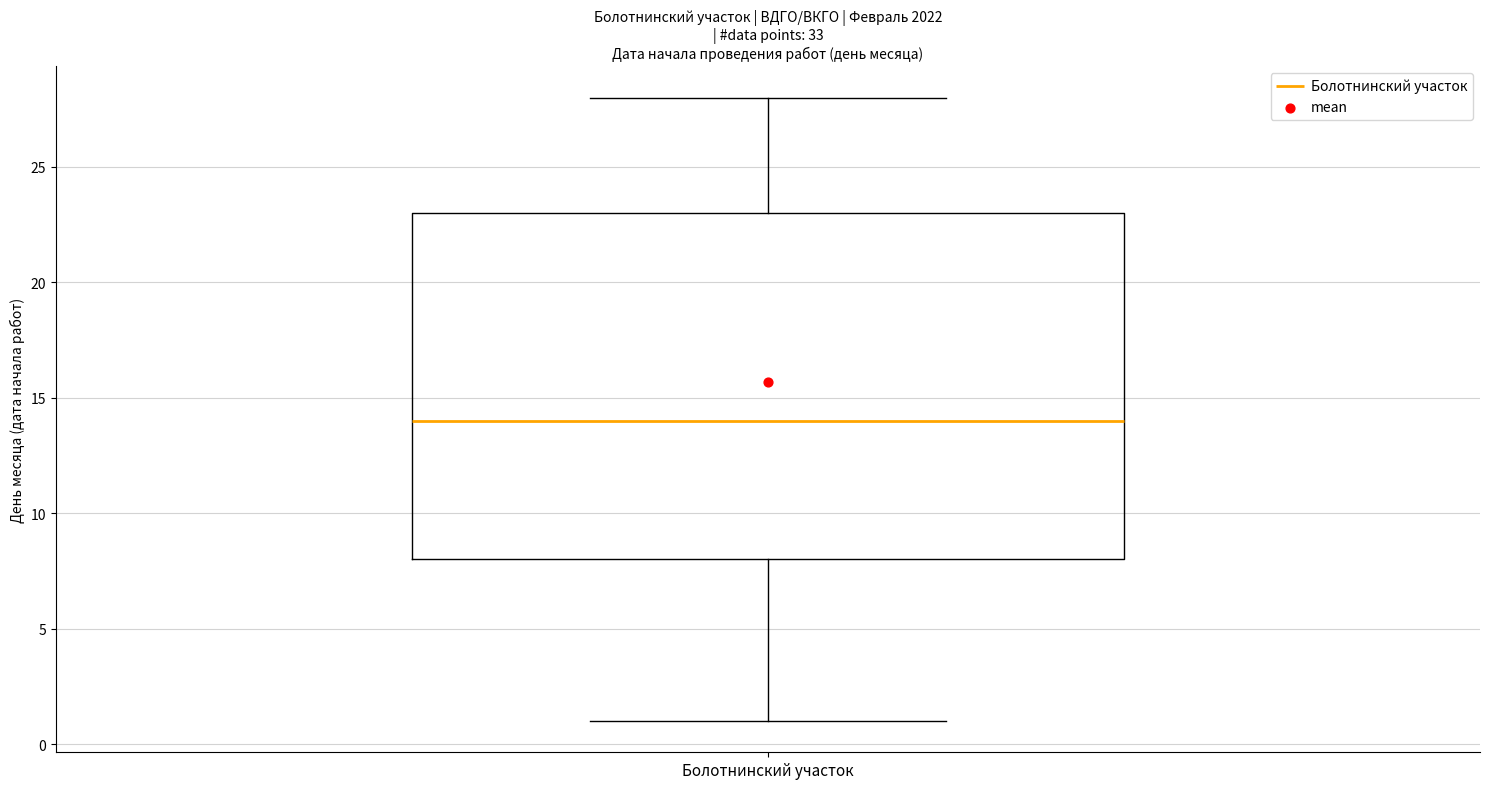

Transcribe this box plot: give where the median line is, the range the box spans, and where the two whiskers end, as read against the y-axis. The values are not printed on the chart, so give them approximately, as read against the axis.

median 14, box 8 to 23, whiskers 1 to 28